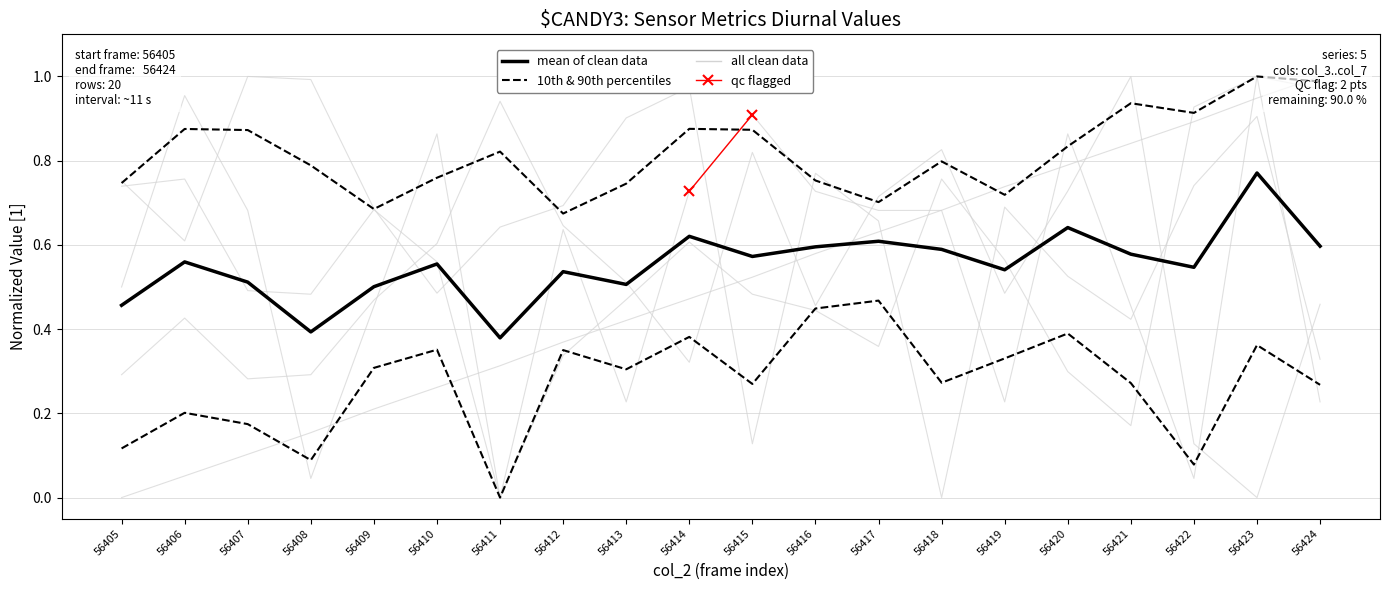

What is the value of the col_5 point at the 4th from the left?

1.0